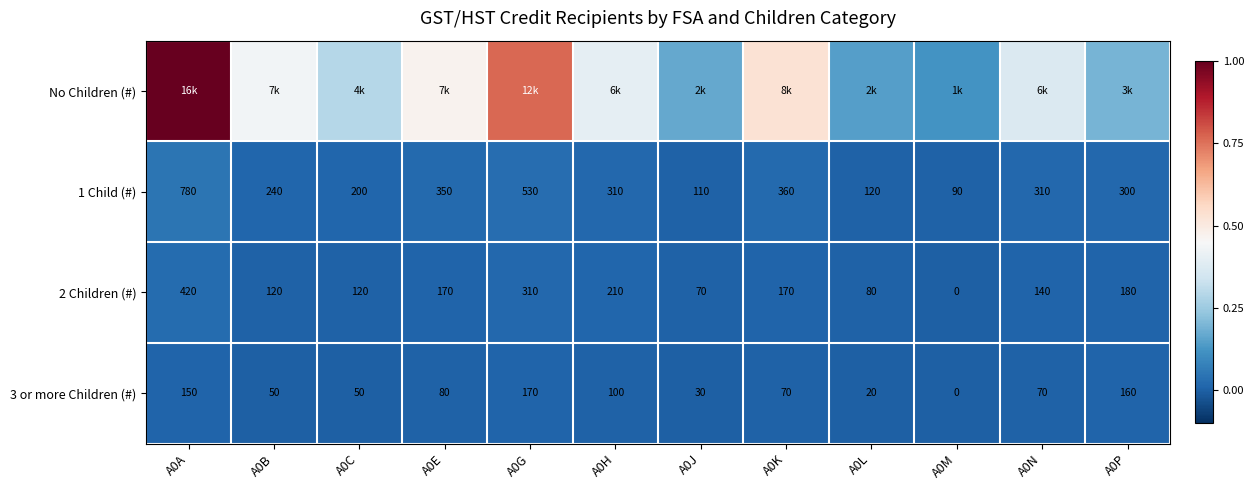

Is the value of 2 Children (#) at A0H greater than the value of 1 Child (#) at A0P?

No